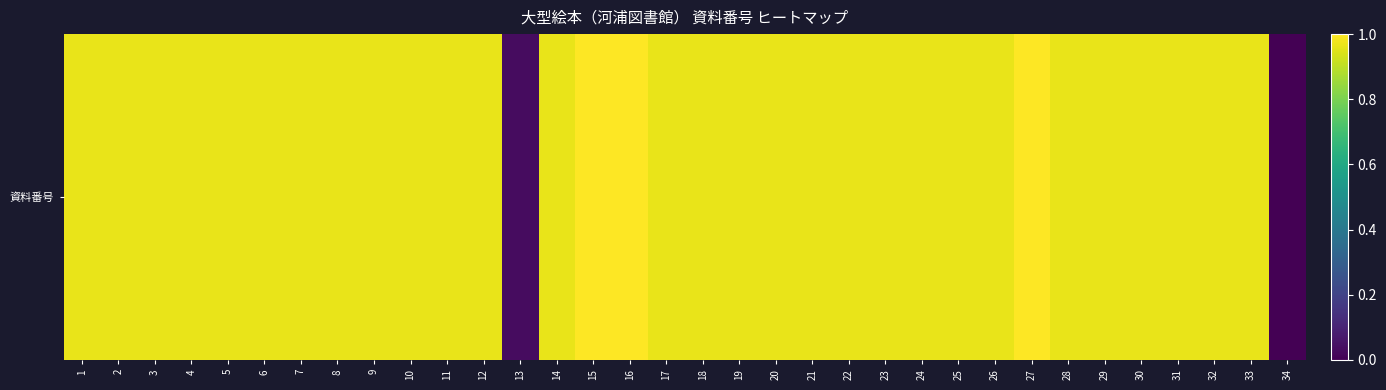

Which has a higher value, 25 or 18?

18